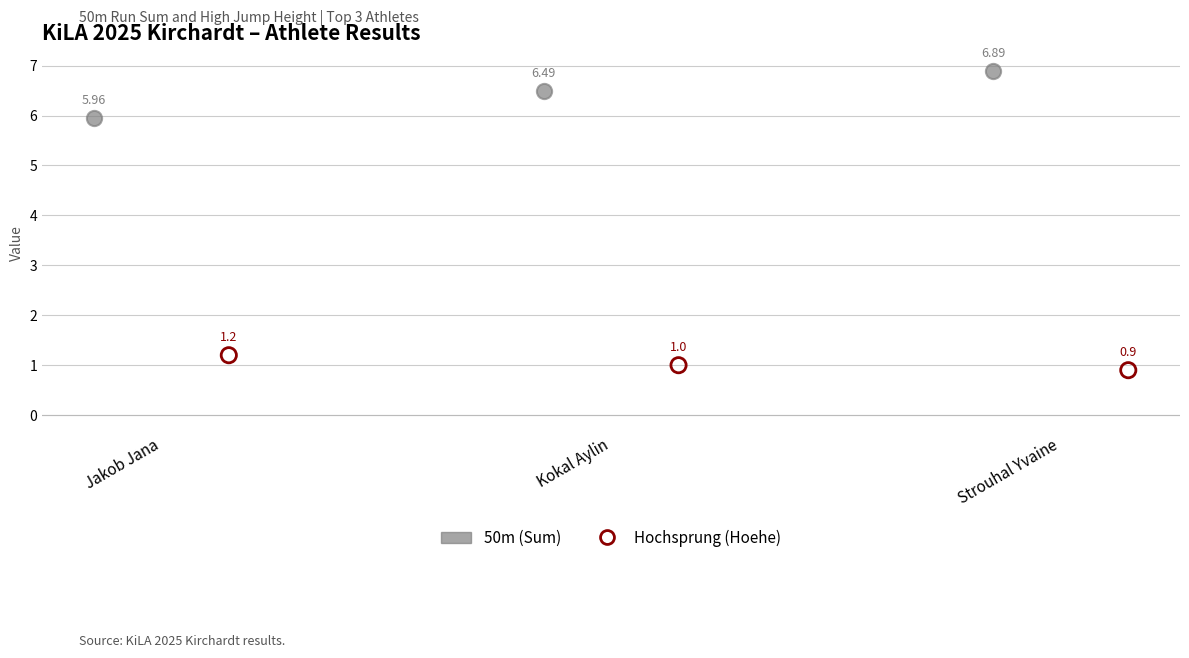

Which series has the largest Y range (max minus min)?

50m (Sum)